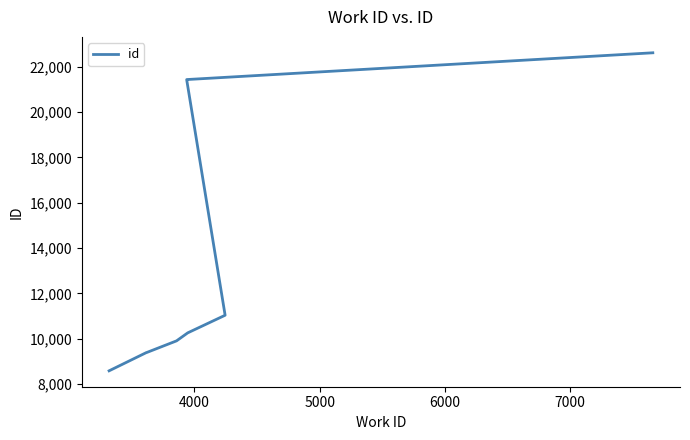

How many values are below 11037?

5